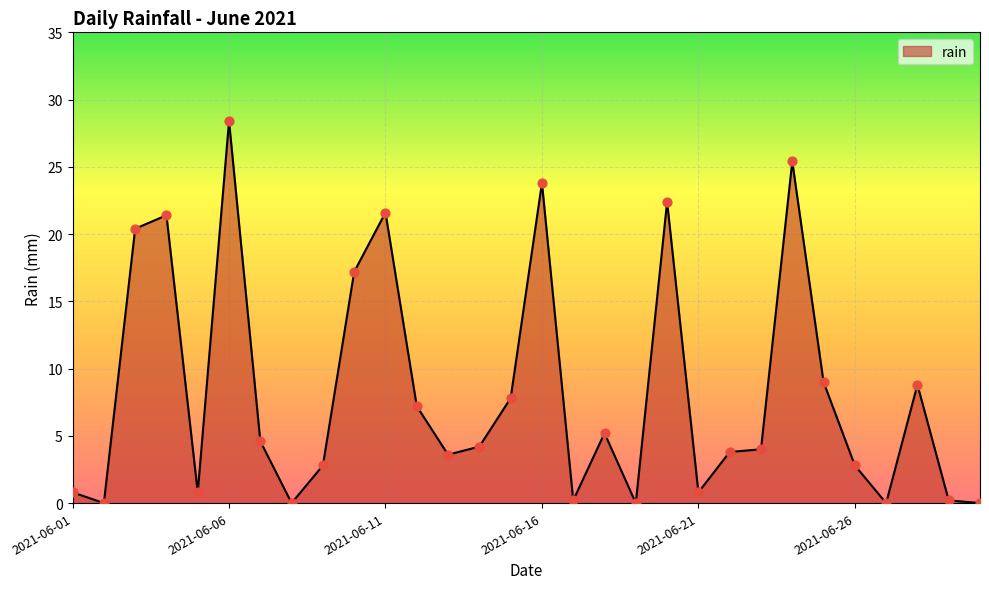

What is the maximum value shown in the chart?

28.4